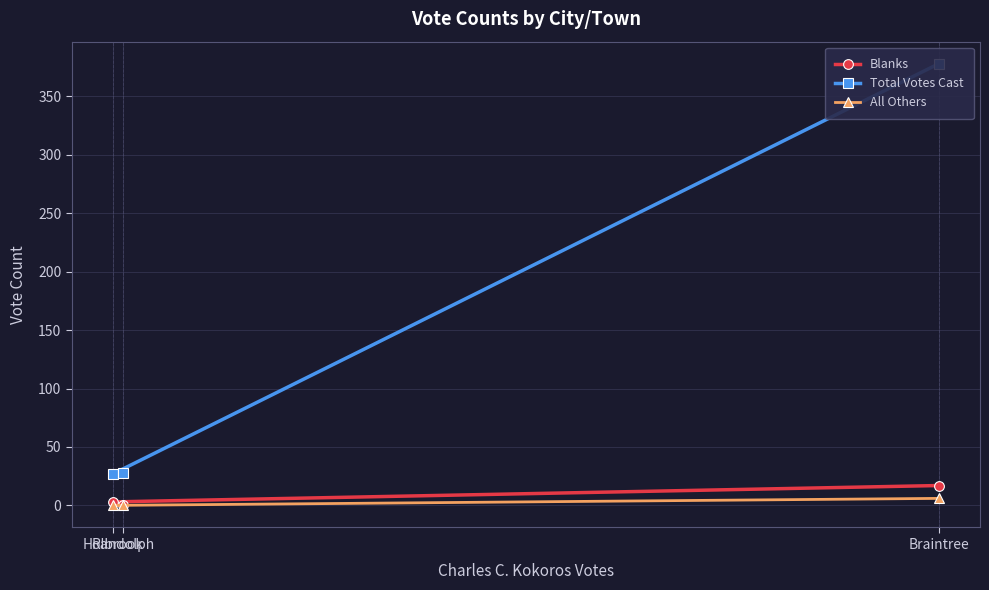

Between Braintree and Holbrook, which series saw the biggest shift?

Total Votes Cast